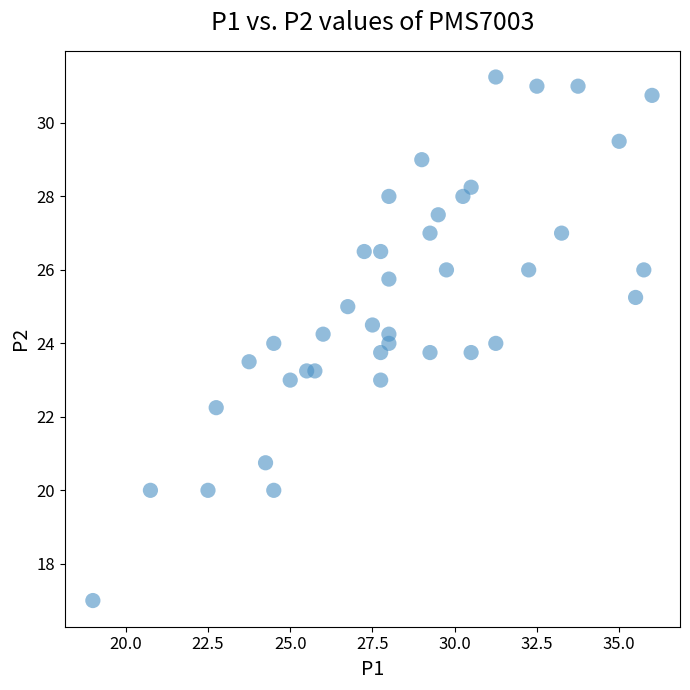

What is the range of X values (max minus min)?

17.0